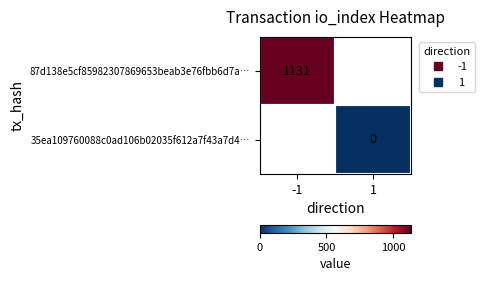

How many series are shown in this chart?

2